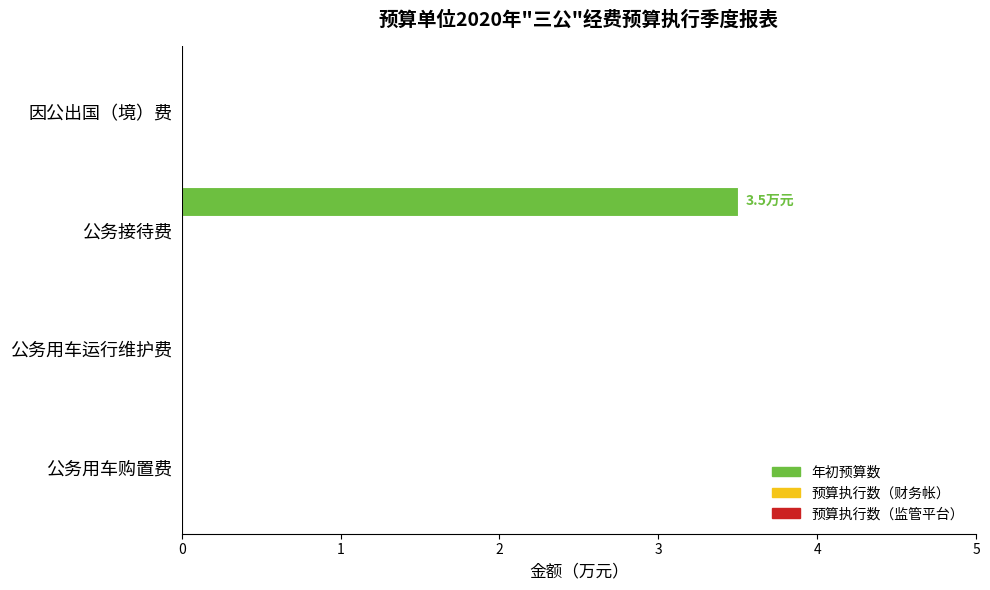

The chart shows a value of -1.6 at 公务用车购置费. True or false?

False